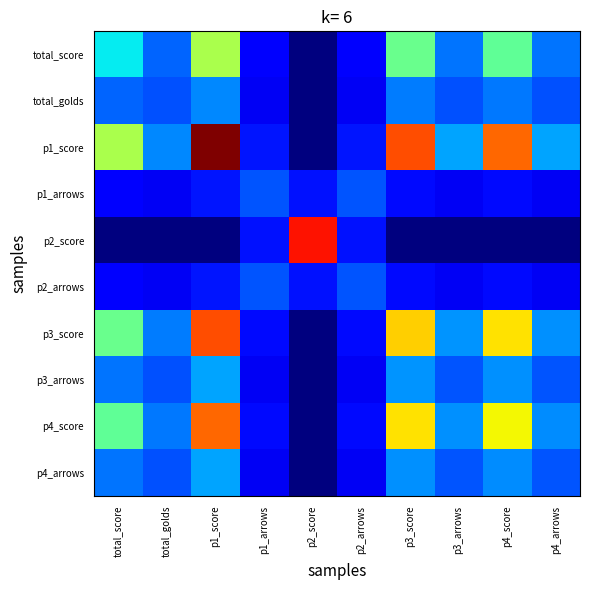

At how many categories does at least one series exceed 0?

10